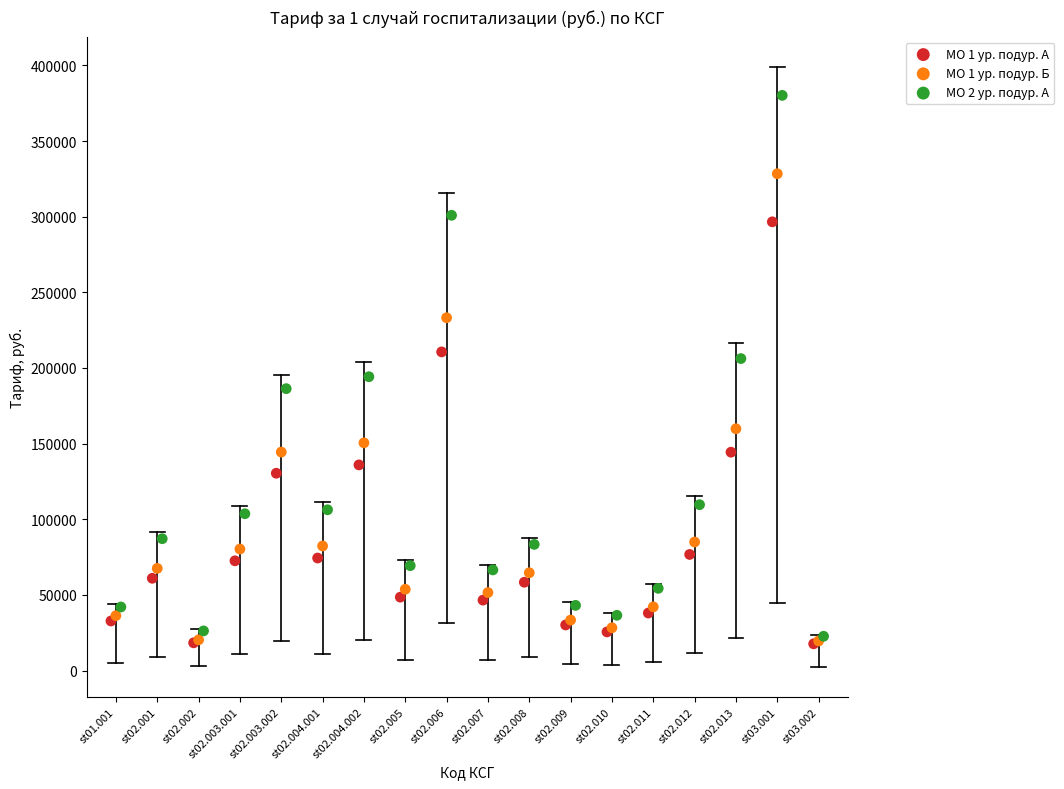

Which series reaches the maximum Y coordinate?

МО 2 ур. подур. А